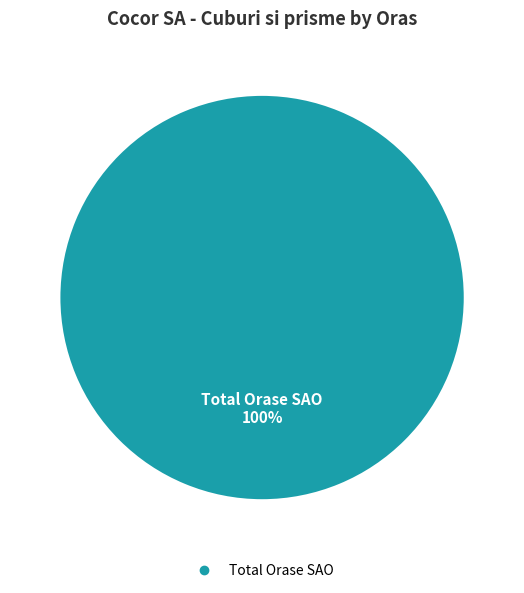

Is there a majority slice in this chart?

Yes